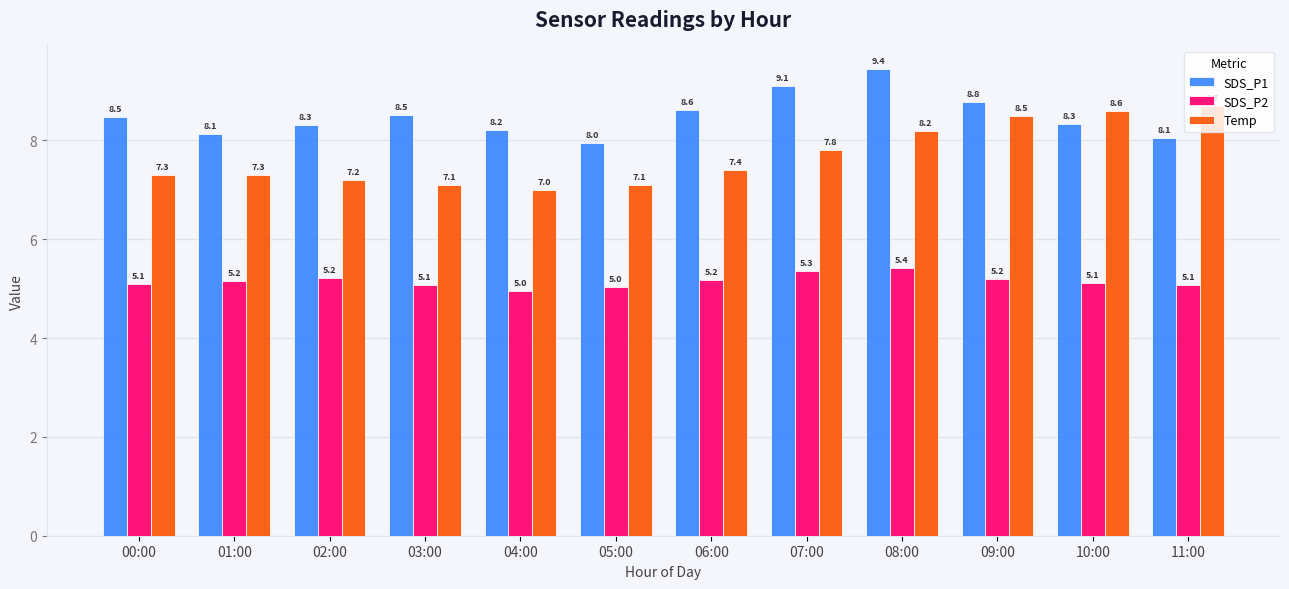

What is the label of the 2nd bar from the right?

10:00